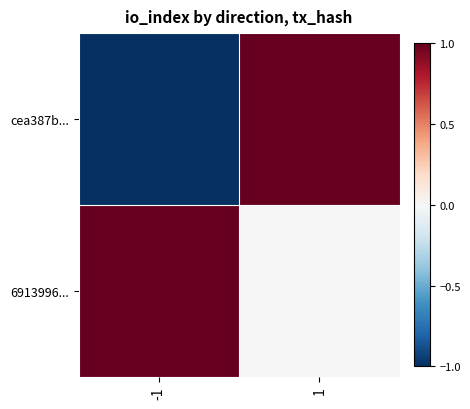

At which category is the sum across all series the highest?

1